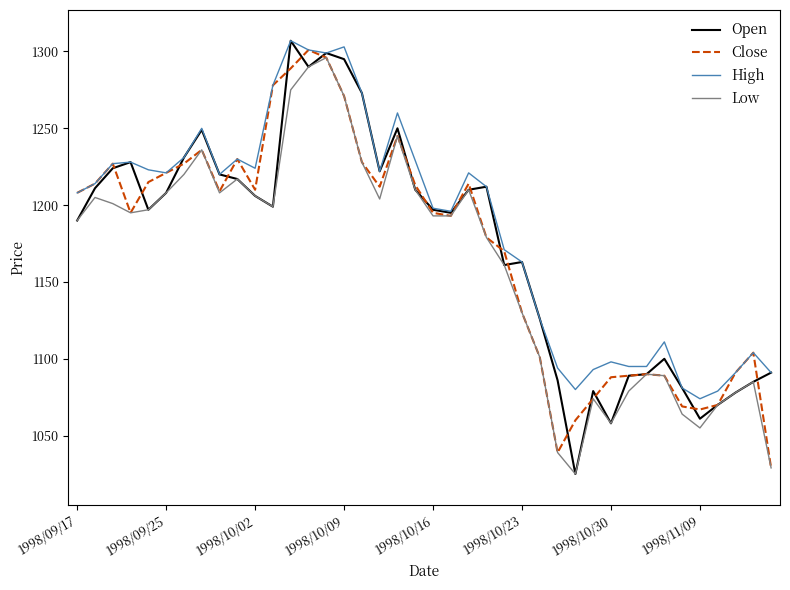

True or false: Low has more than 1 points higher than both neighbors.

True